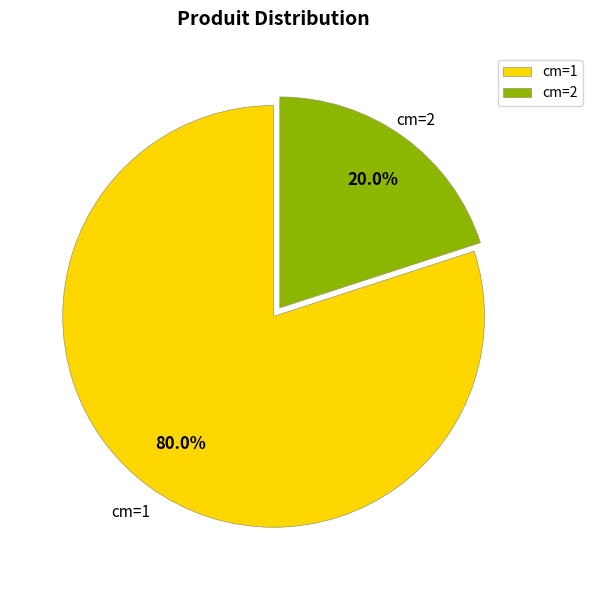

How much of the chart is everything except cm=2?

80.0%